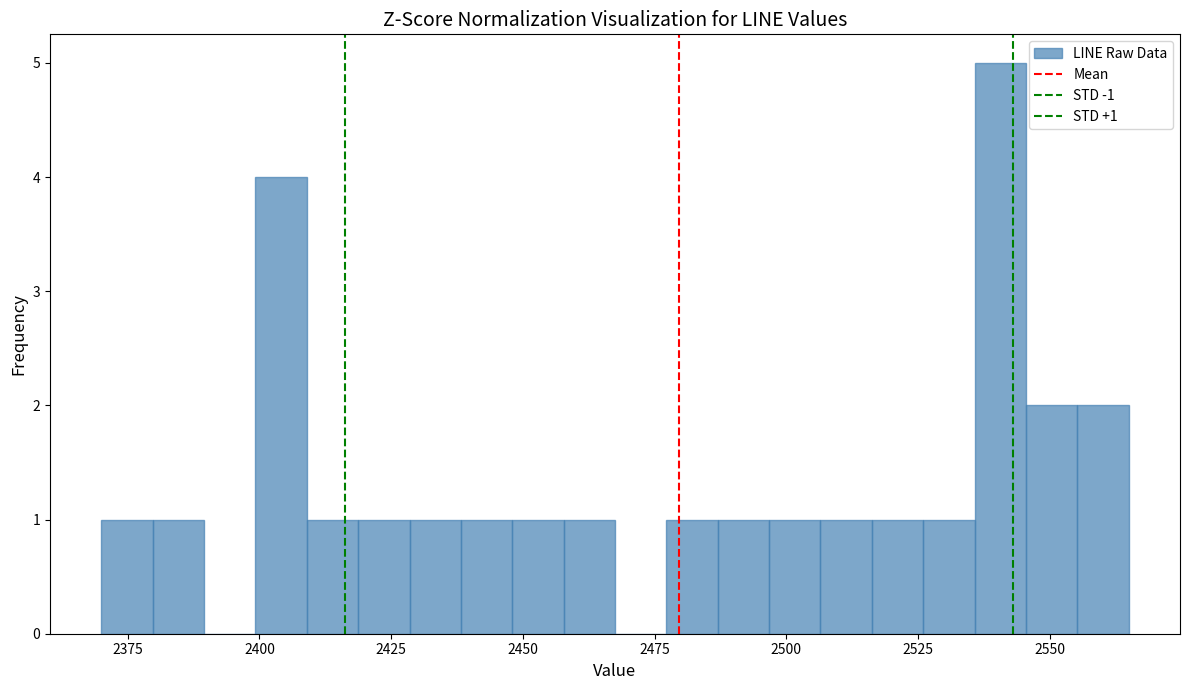

Around what value on the x-axis is the tallest bar? Give the approximate position of its centre, as read against the axis.

2540